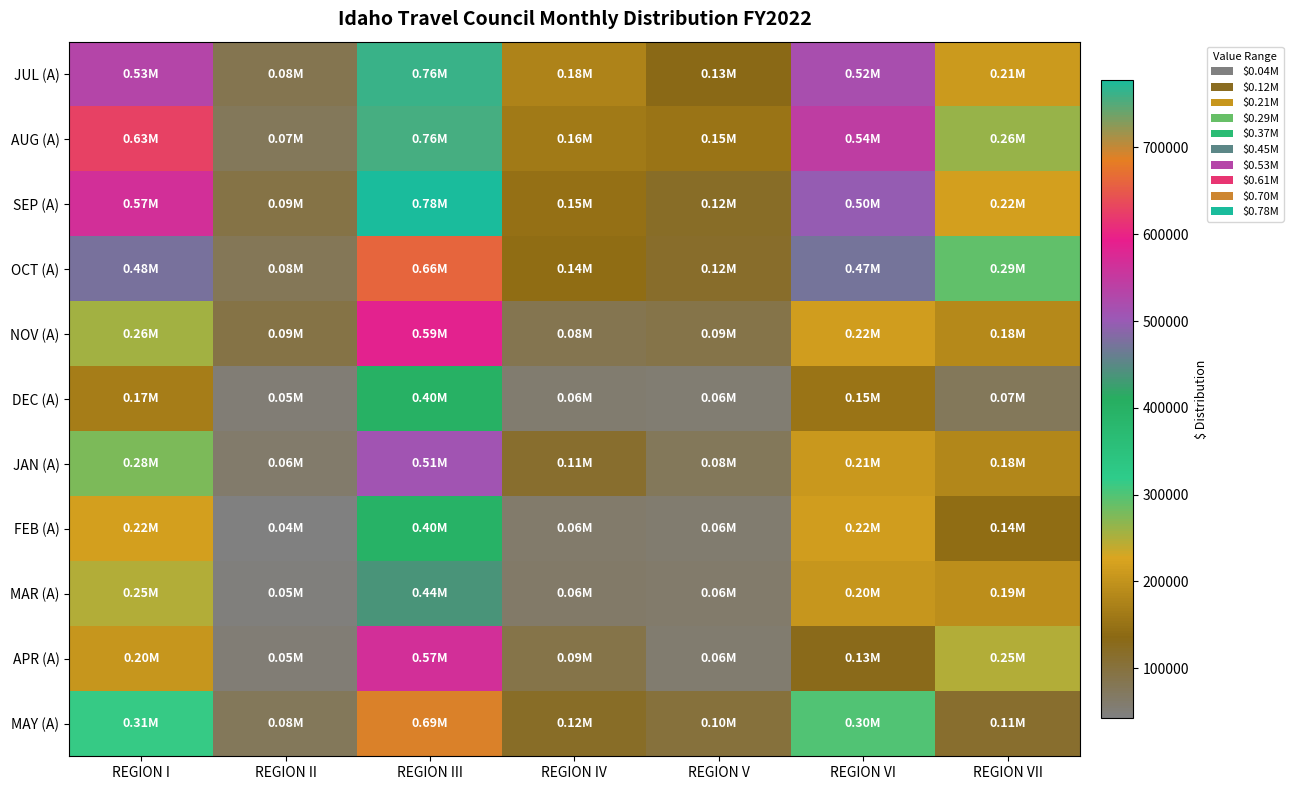

Which series changed the most between REGION I and REGION VI?

AUG (A)